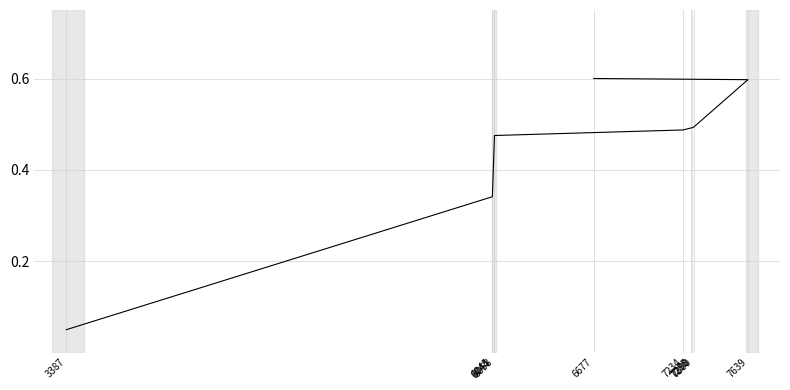

What is the smallest value displayed?

0.1